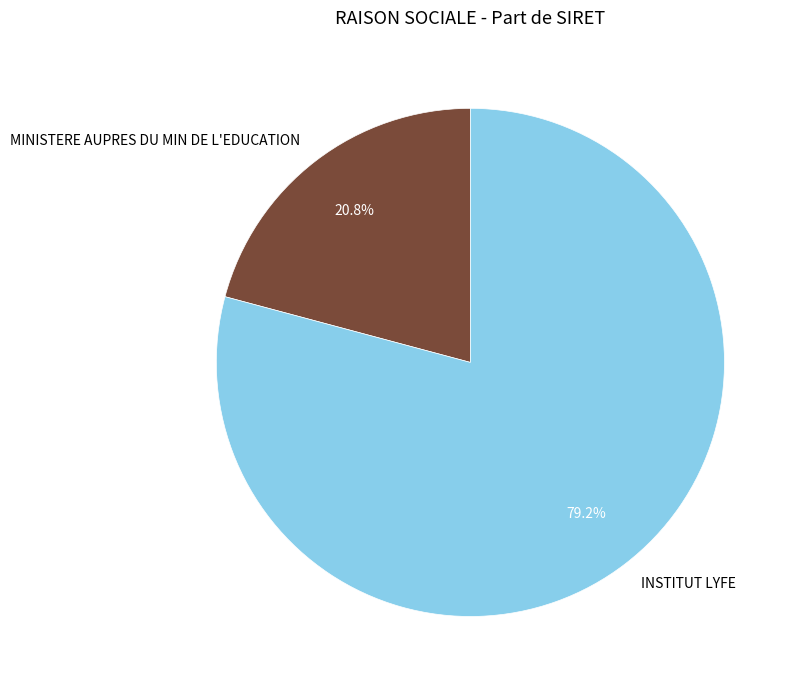

The INSTITUT LYFE slice represents 79% of the pie. True or false?

True